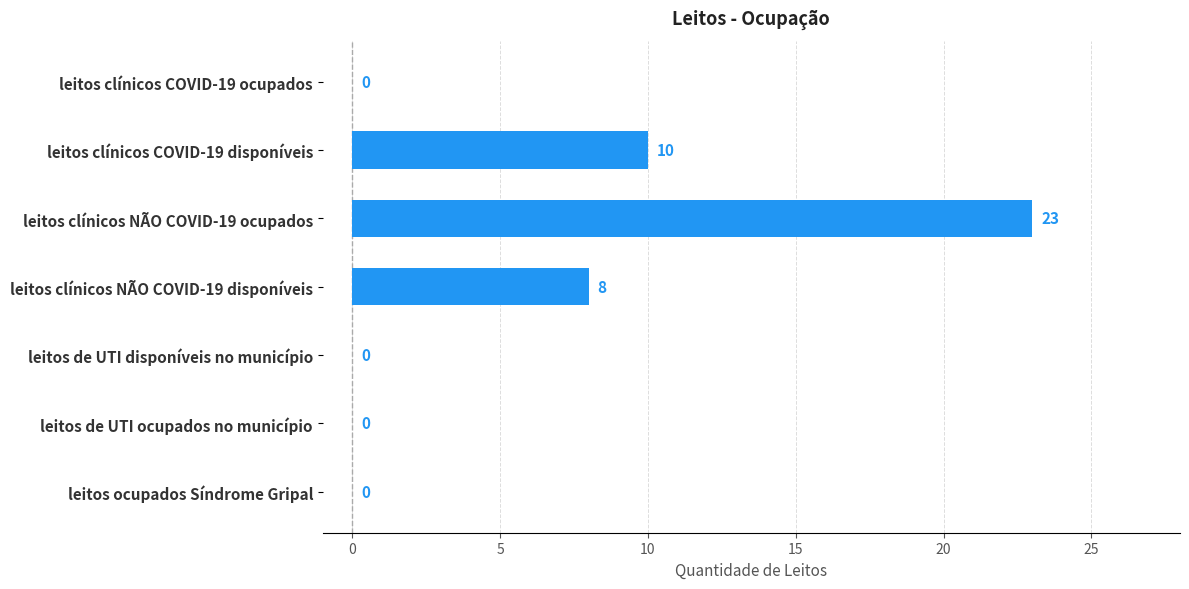

Reading top to bottom, transcribe all the data shown in this chart.

leitos clínicos COVID-19 ocupados=0	leitos clínicos COVID-19 disponíveis=10	leitos clínicos NÃO COVID-19 ocupados=23	leitos clínicos NÃO COVID-19 disponíveis=8	leitos de UTI disponíveis no município=0	leitos de UTI ocupados no município=0	leitos ocupados Síndrome Gripal=0